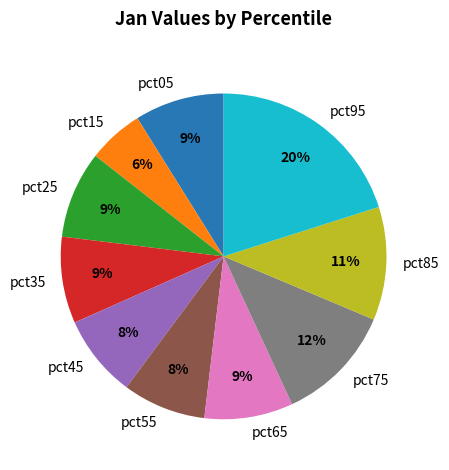

To the nearest percent, what percentage of the pie is pct65?

9%